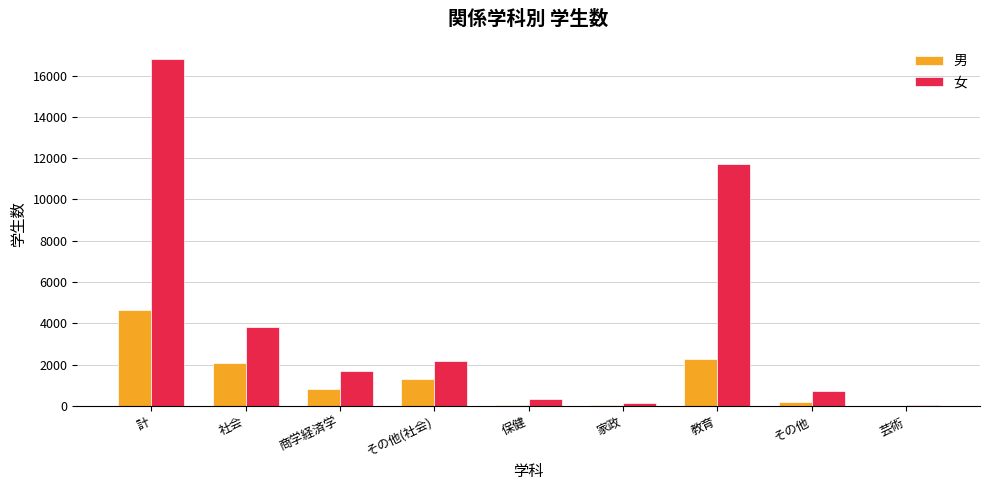

How many distinct data groups are displayed?

2